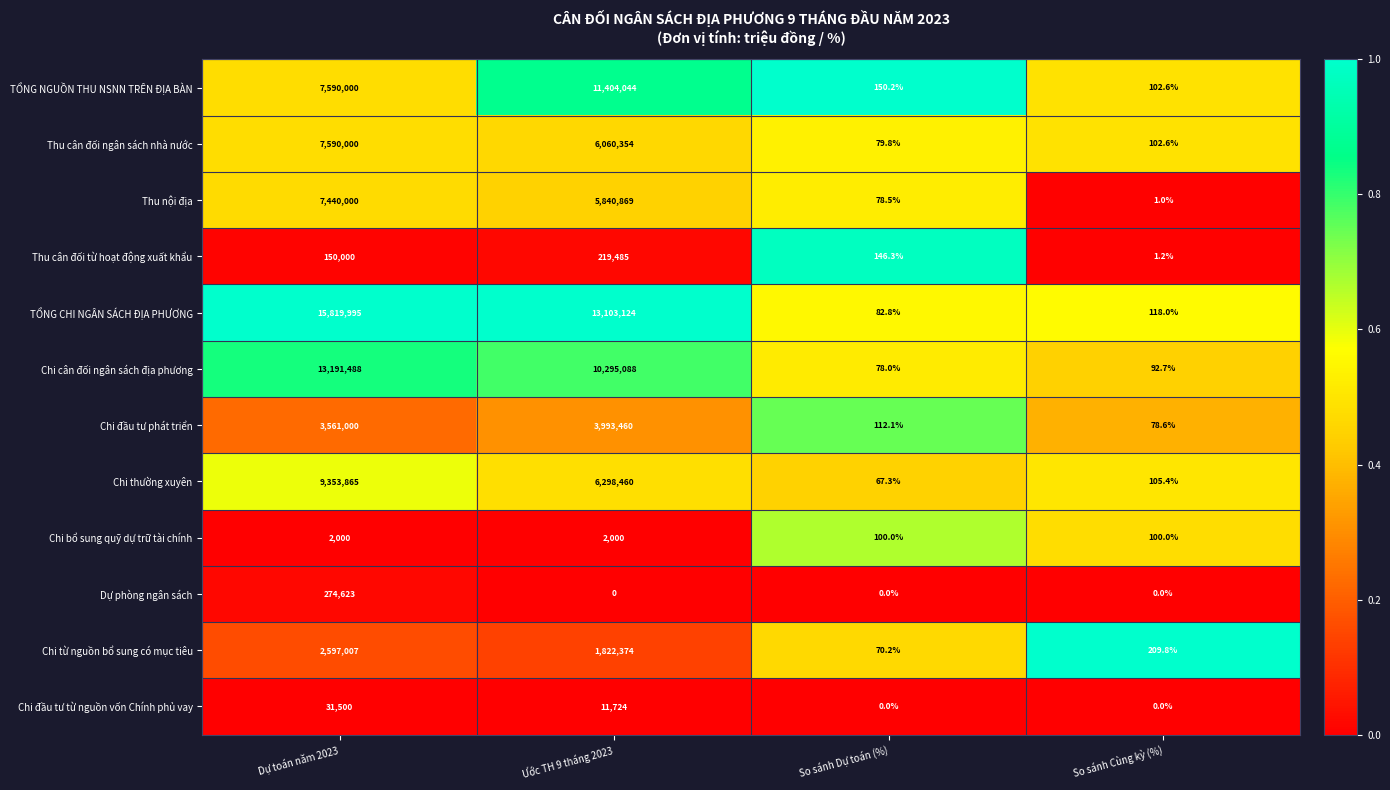

Which series has the largest total across all categories?

TỔNG CHI NGÂN SÁCH ĐỊA PHƯƠNG